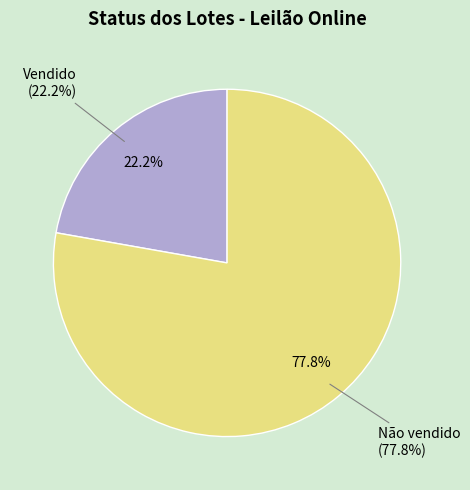

Does Vendido account for over 50% of the chart?

No